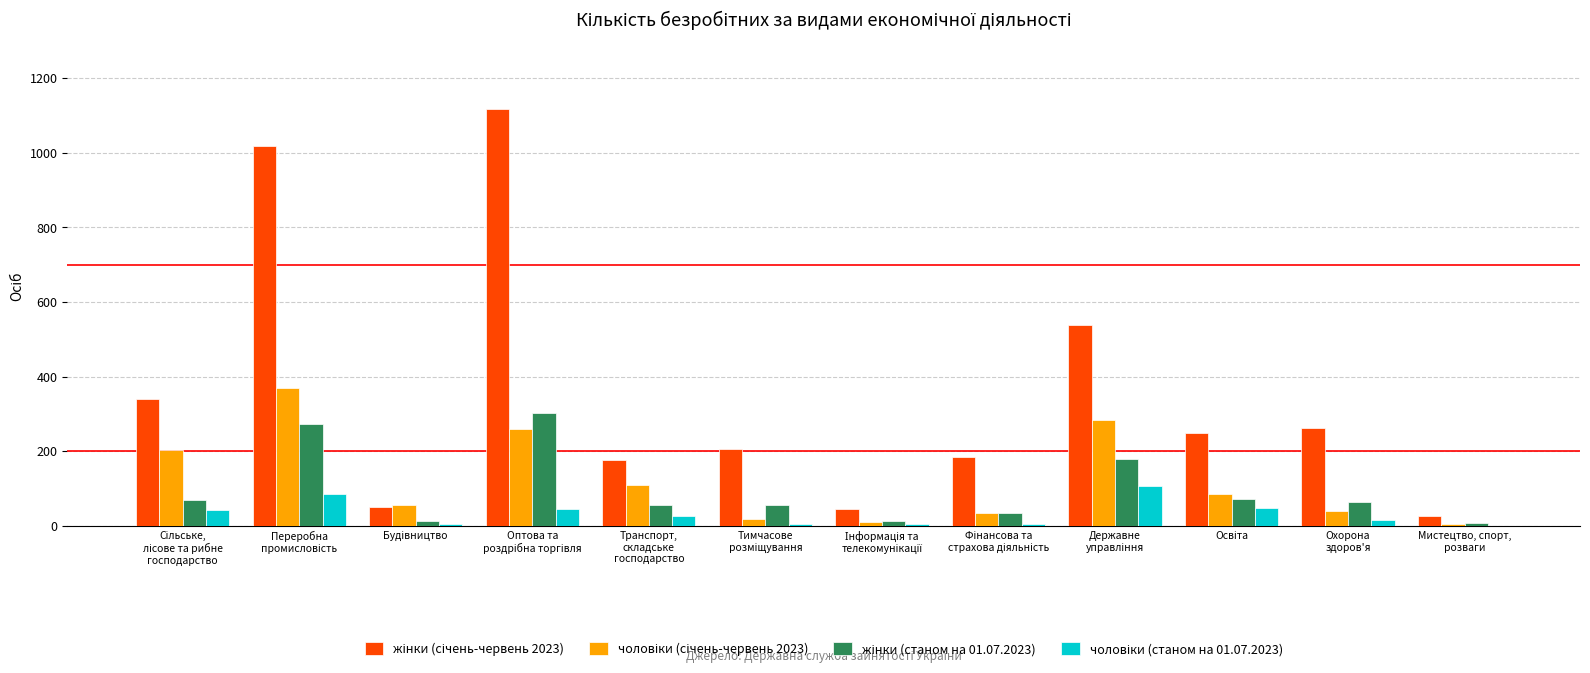

Reading right to left, extract all data points from this chart.

жінки (січень-червень 2023): 25	263	248	537	183	46	207	176	1117	49	1018	341
чоловіки (січень-червень 2023): 5	39	84	284	34	10	19	109	260	55	369	202
жінки (станом на 01.07.2023): 8	65	72	179	33	12	56	56	302	14	273	68
чоловіки (станом на 01.07.2023): 0	16	47	106	5	5	4	26	46	5	85	41